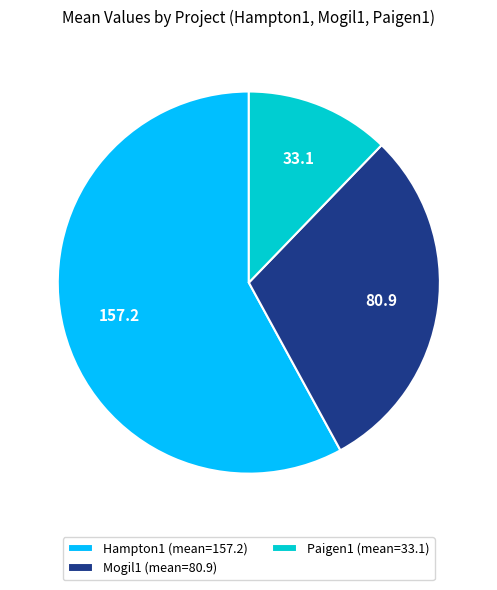

Rank the categories by value from lowest to highest.

Paigen1 (mean=33.1), Mogil1 (mean=80.9), Hampton1 (mean=157.2)